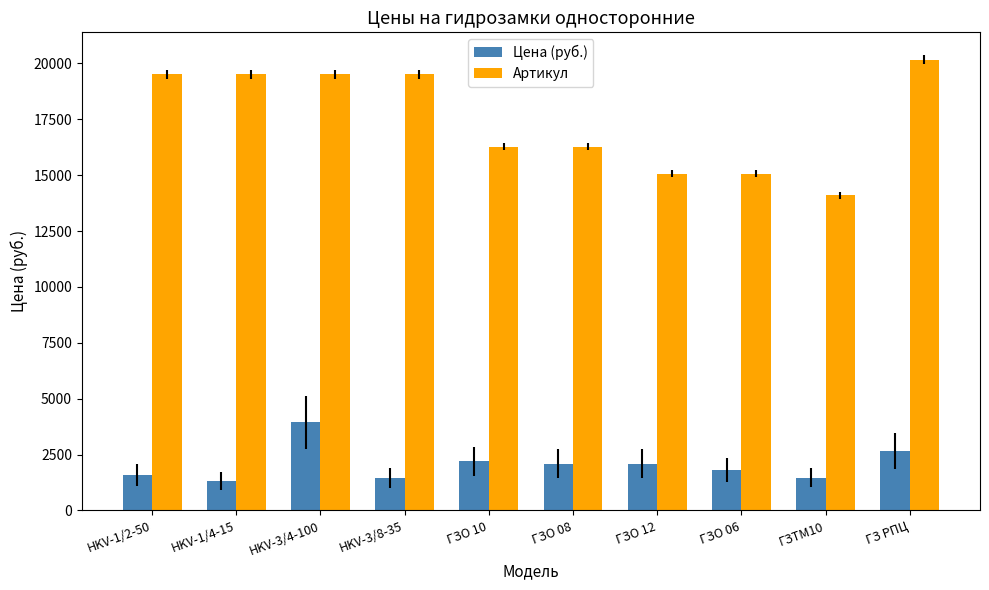

Which series has the widest spread of values?

Артикул